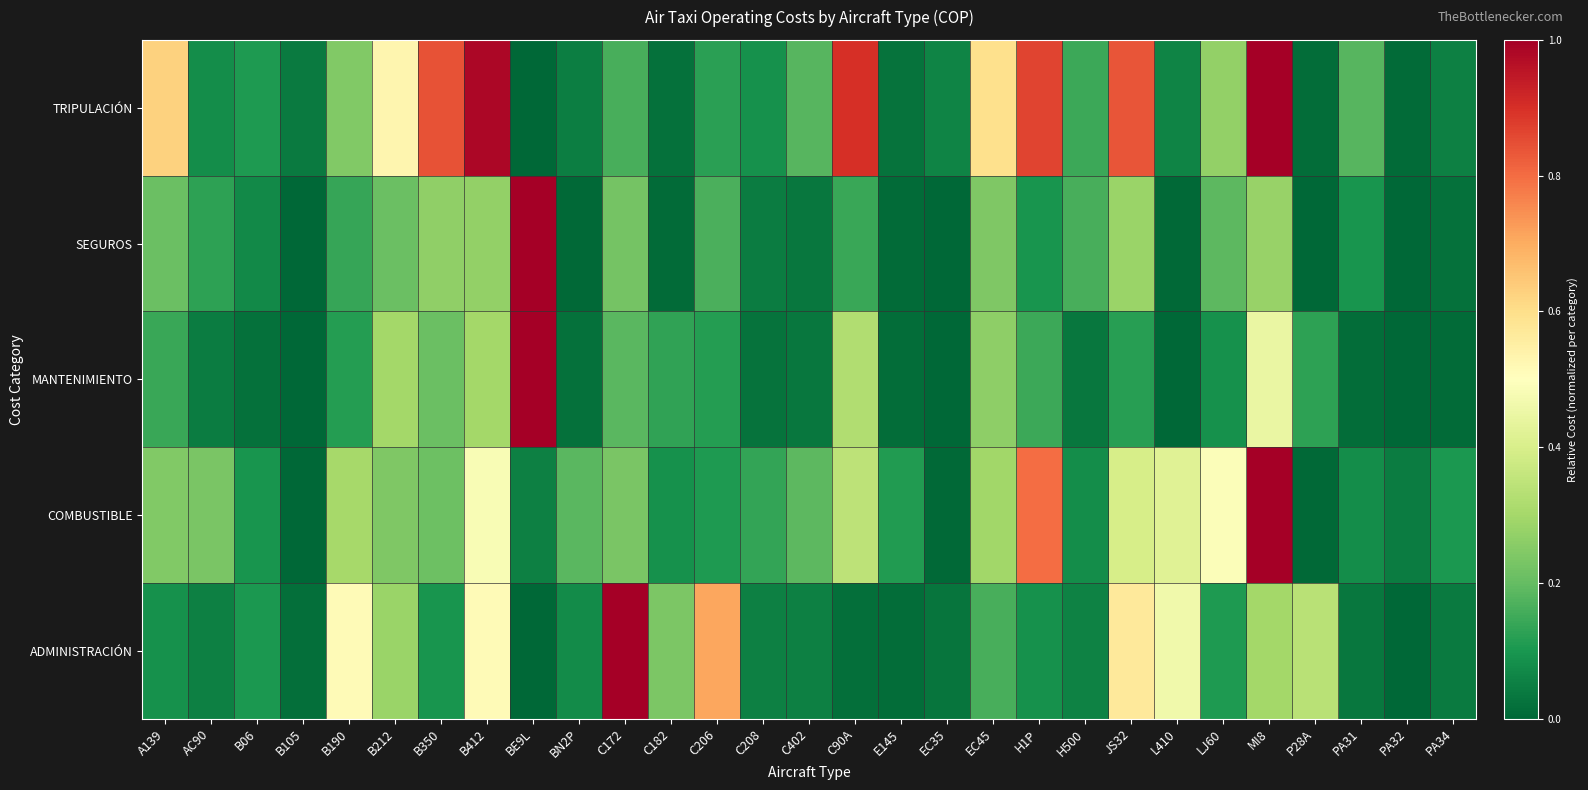

Which series has the largest range (max minus min)?

TRIPULACIÓN